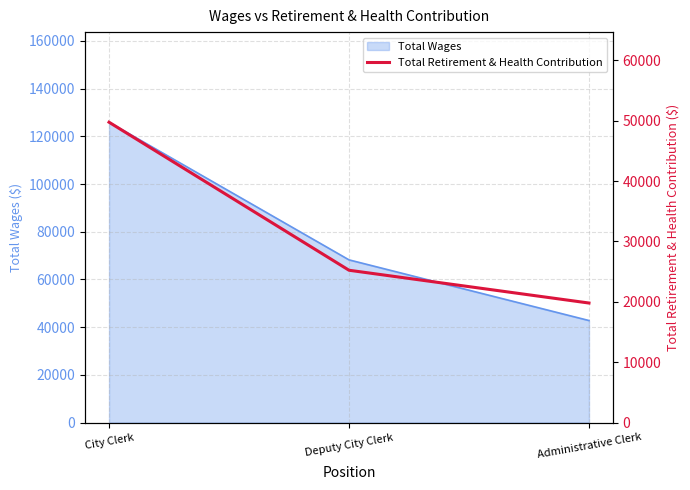

List the labels in order of value, smallest first.

Administrative Clerk, Deputy City Clerk, City Clerk